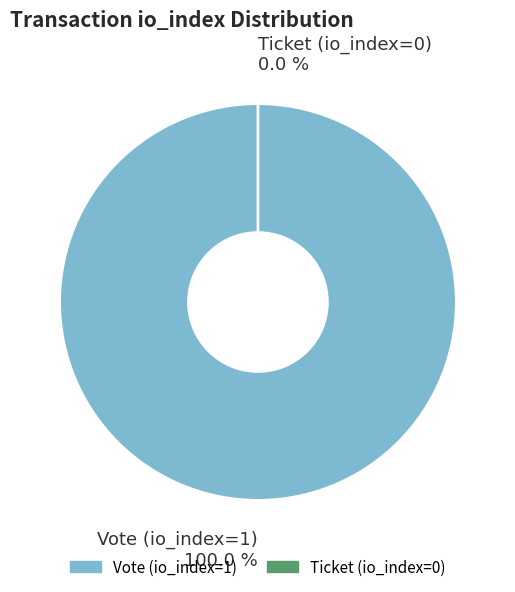

Between Vote (io_index=1) and Ticket (io_index=0), which is larger?

Vote (io_index=1)